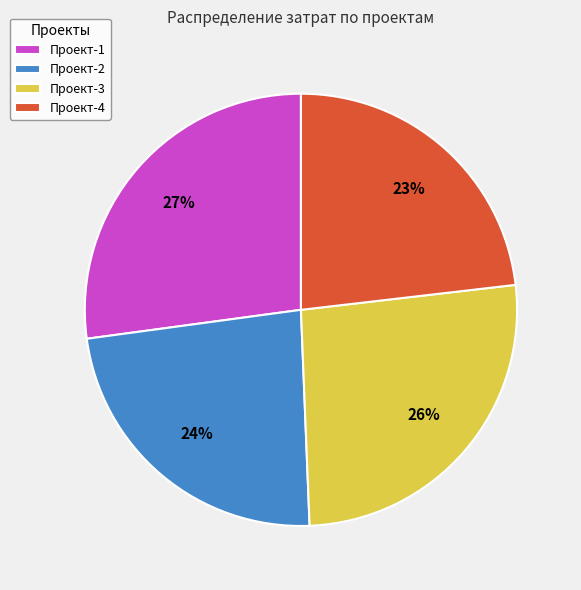

Approximately how many times larger is the value at Проект-2 compared to Проект-1?

0.9